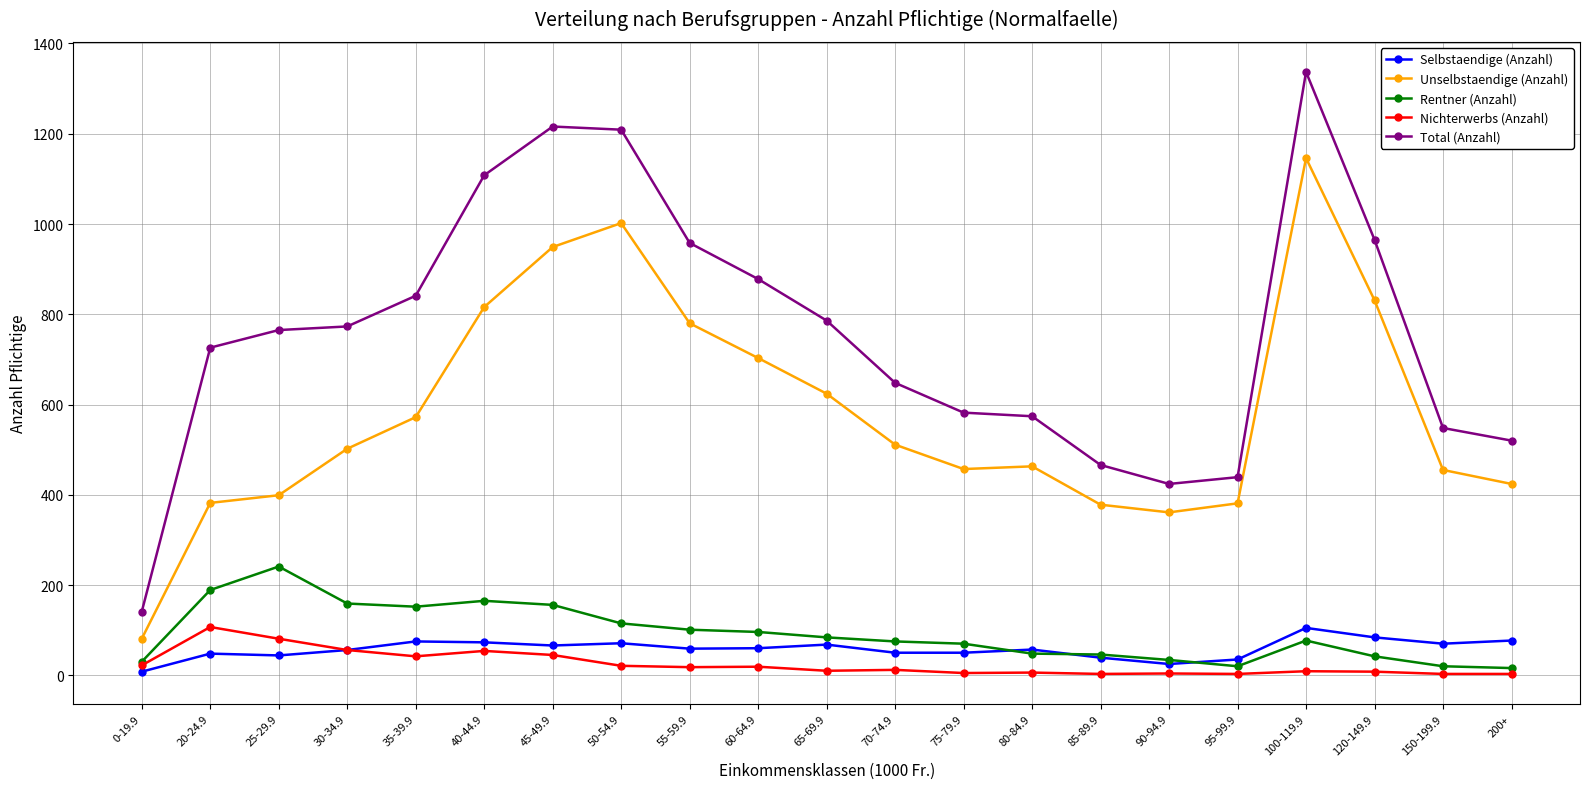

Which category has the lowest value in the Selbstaendige (Anzahl) series?

0-19.9